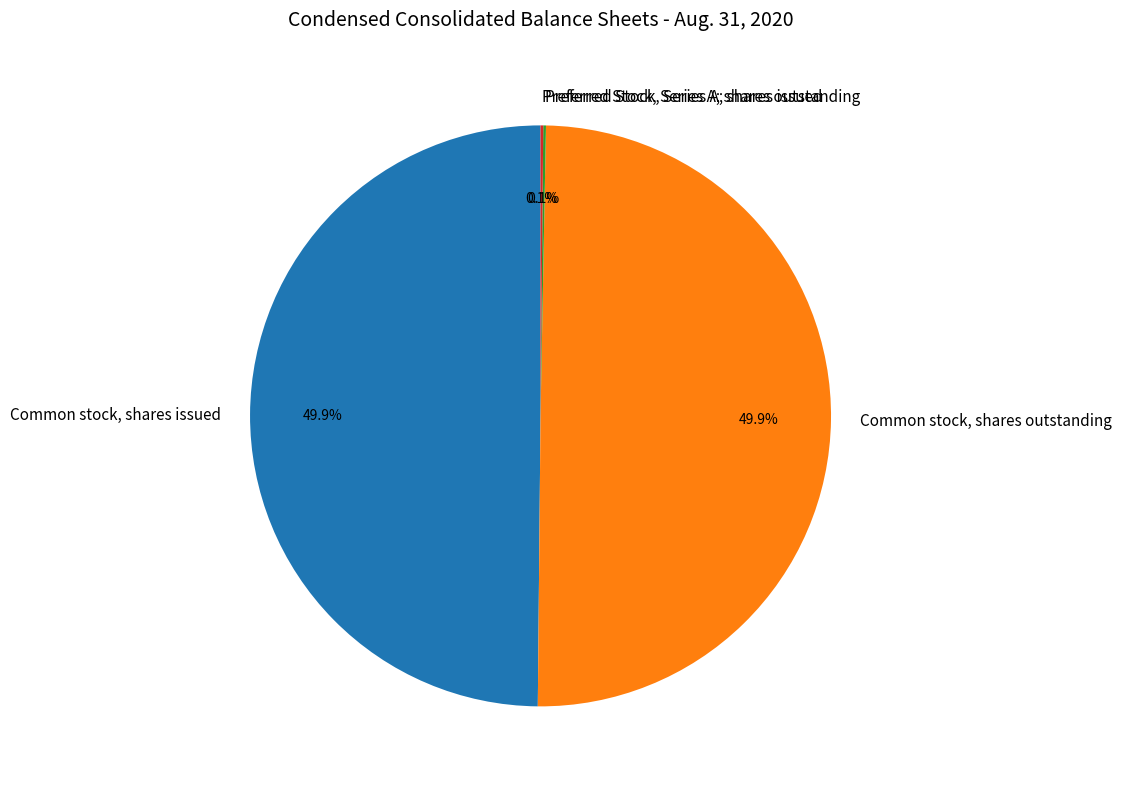

The Common stock, shares outstanding slice represents 50% of the pie. True or false?

True